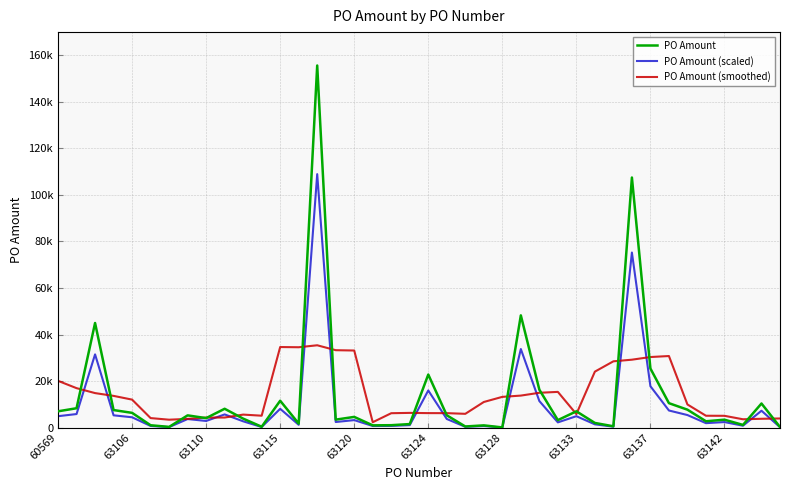

What are all the series names shown in the legend?

PO Amount, PO Amount (scaled), PO Amount (smoothed)